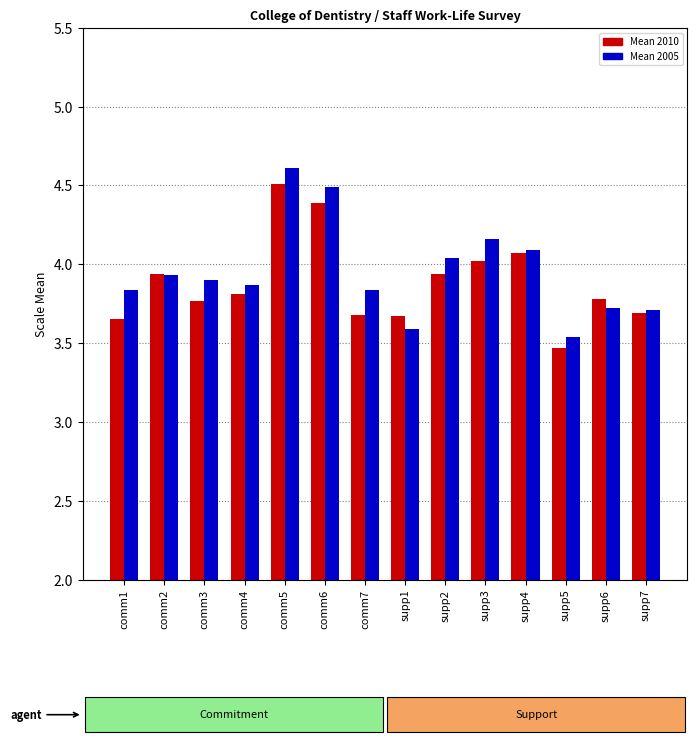

True or false: Mean 2010 has a value of 6.9 at comm6.

False